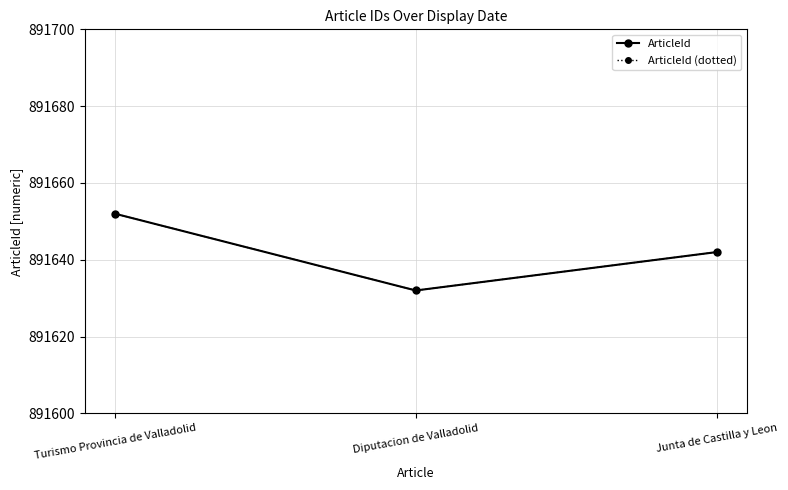

What is the total value across all series at Turismo Provincia de Valladolid?

1783304